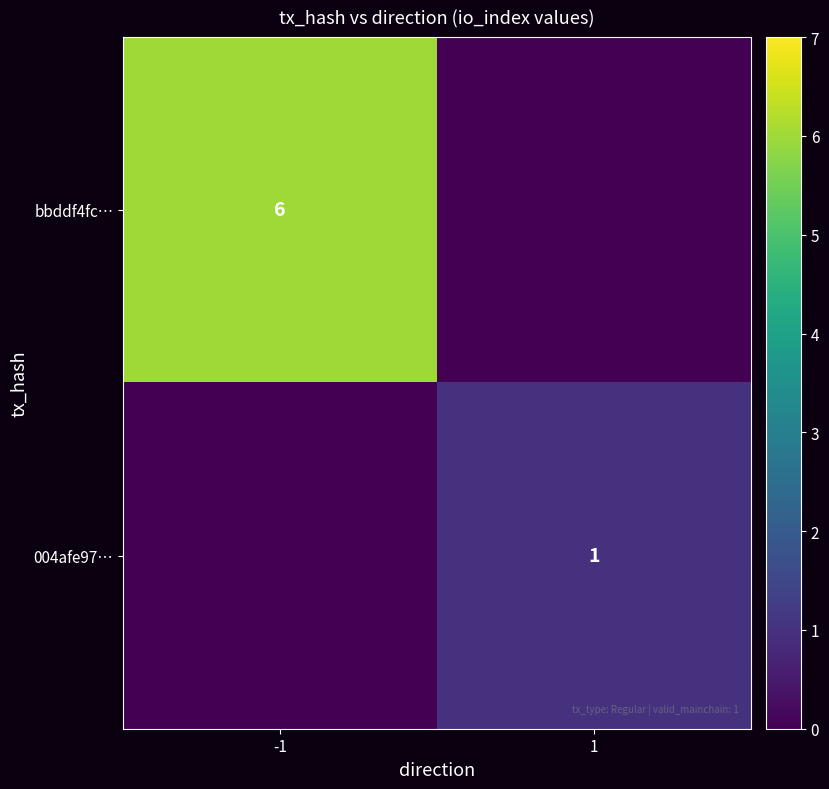

Is it true that bbddf4fc… equals 10 at -1?

False